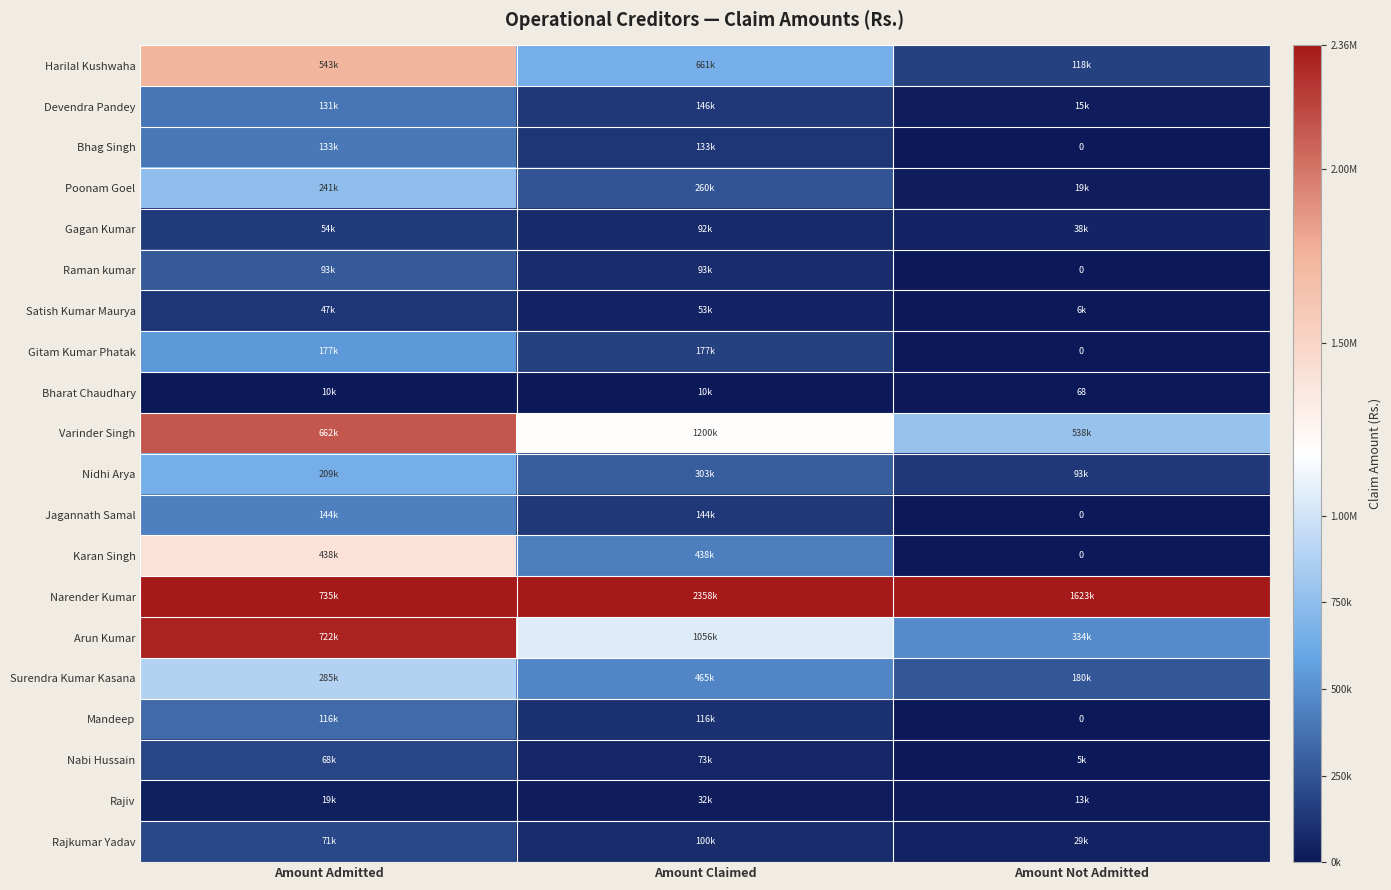

Is it true that Bharat Chaudhary equals 0.0 at Amount Claimed?

False